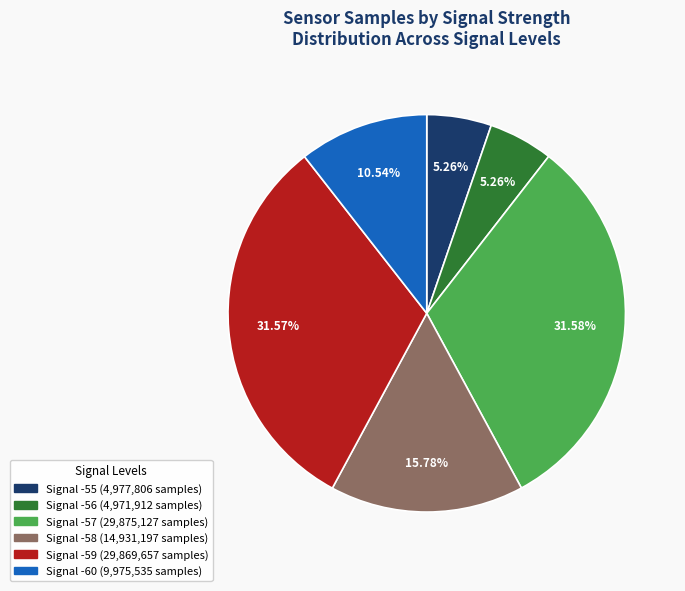

Is there any slice that represents more than half of the pie?

No